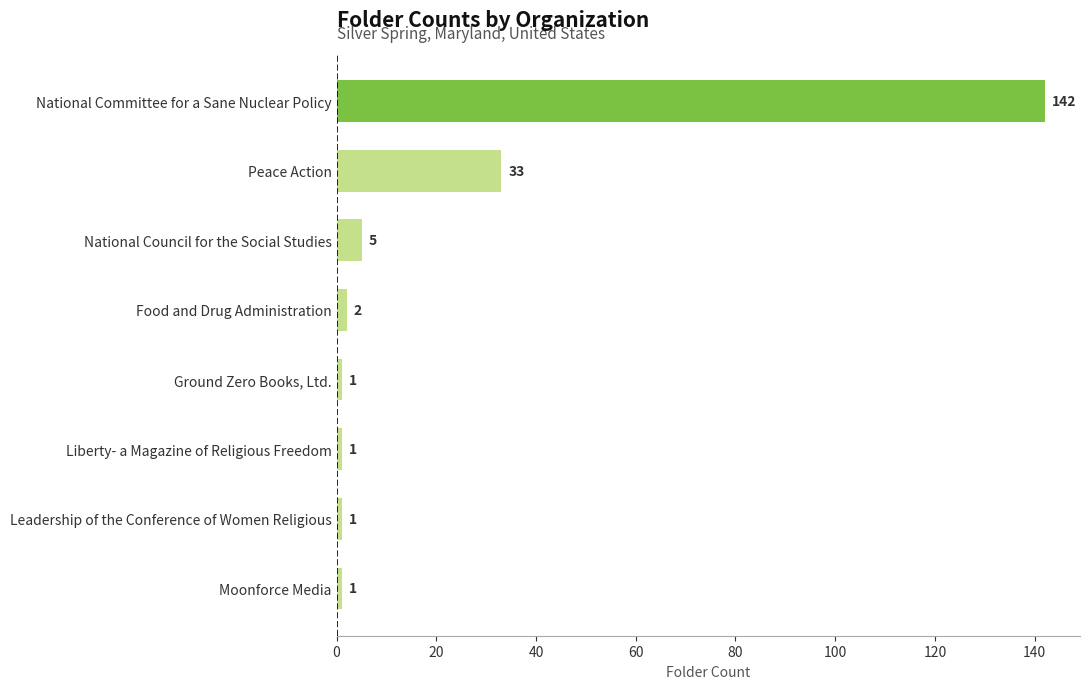

What is the difference between the second highest and minimum values?

32